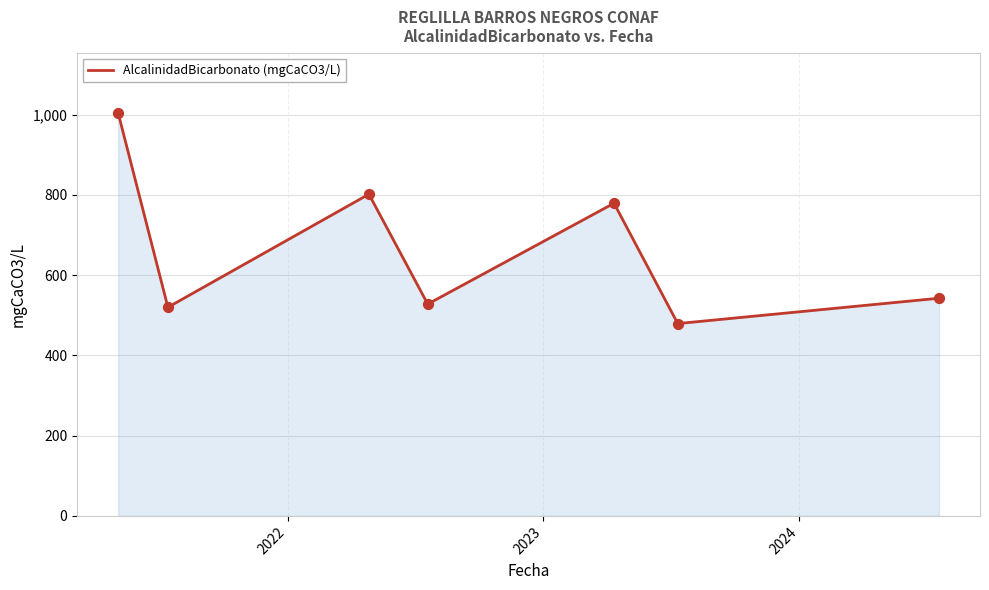

What is the difference between the maximum and second lowest values?

484.0